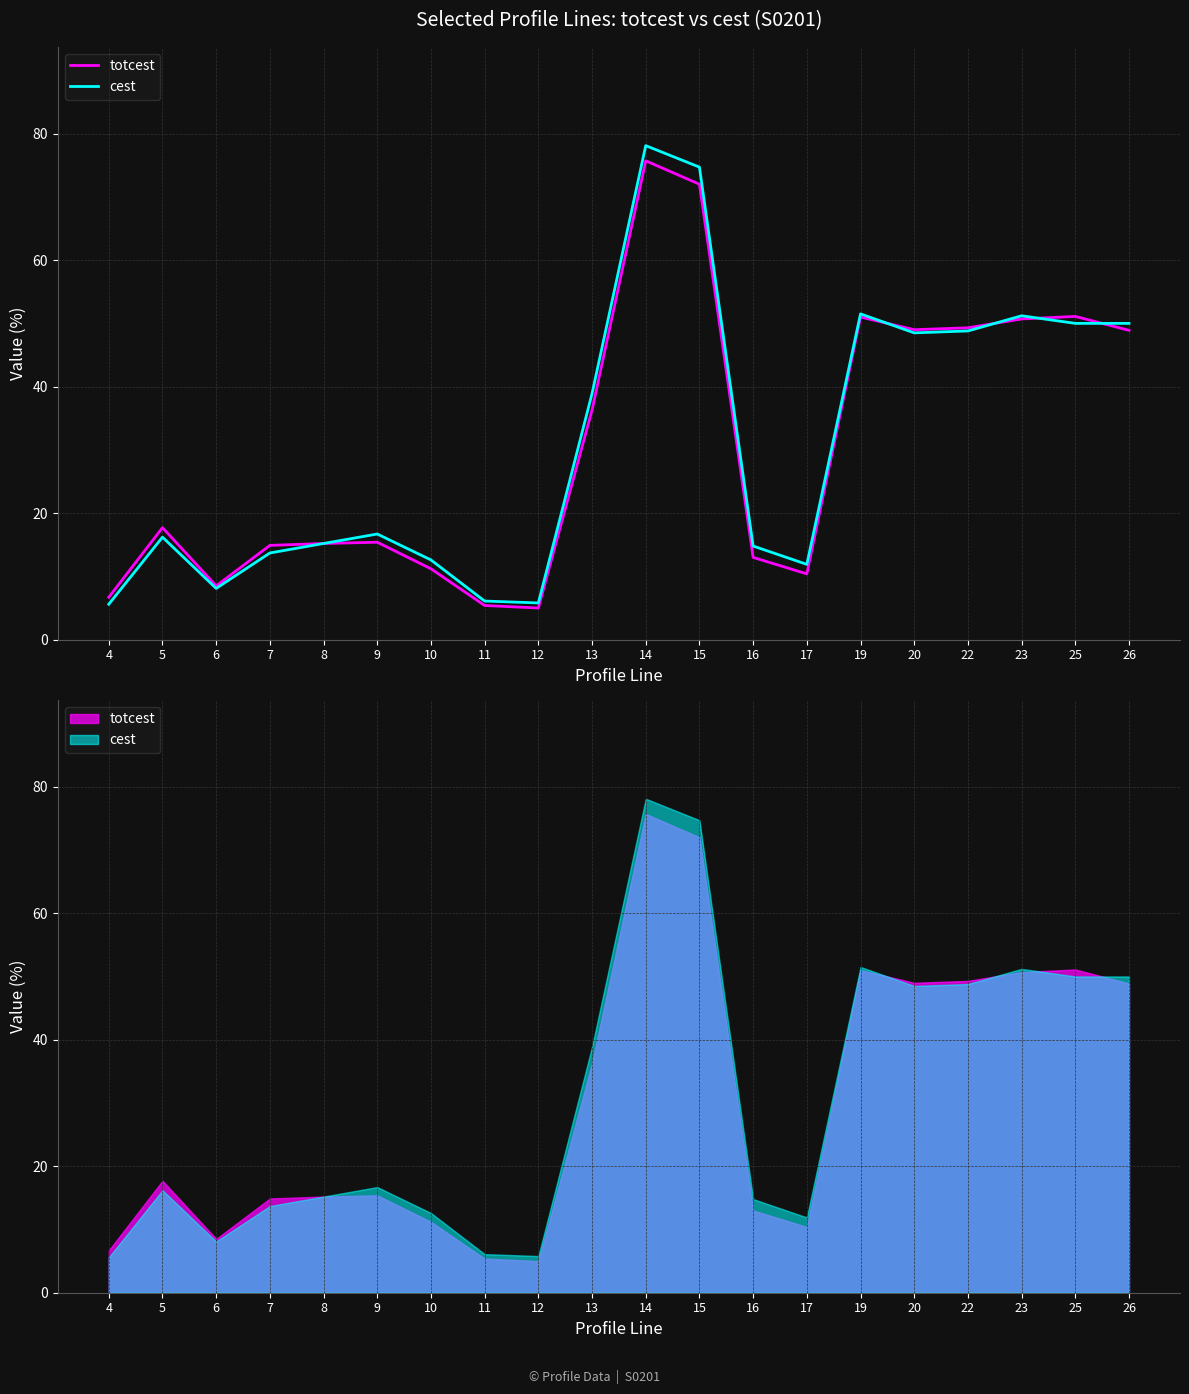

List the series in order of their peak value, lowest first.

totcest, cest